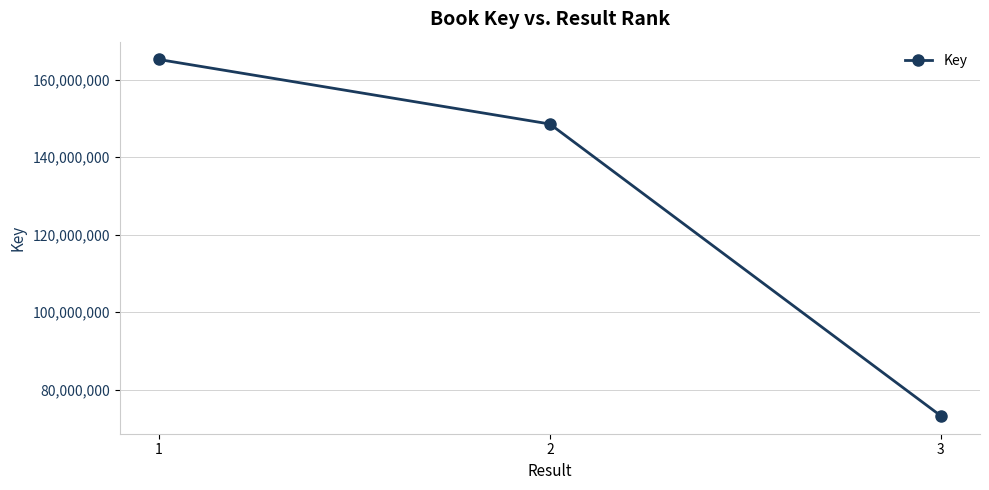

Rank the categories by value from lowest to highest.

3, 2, 1